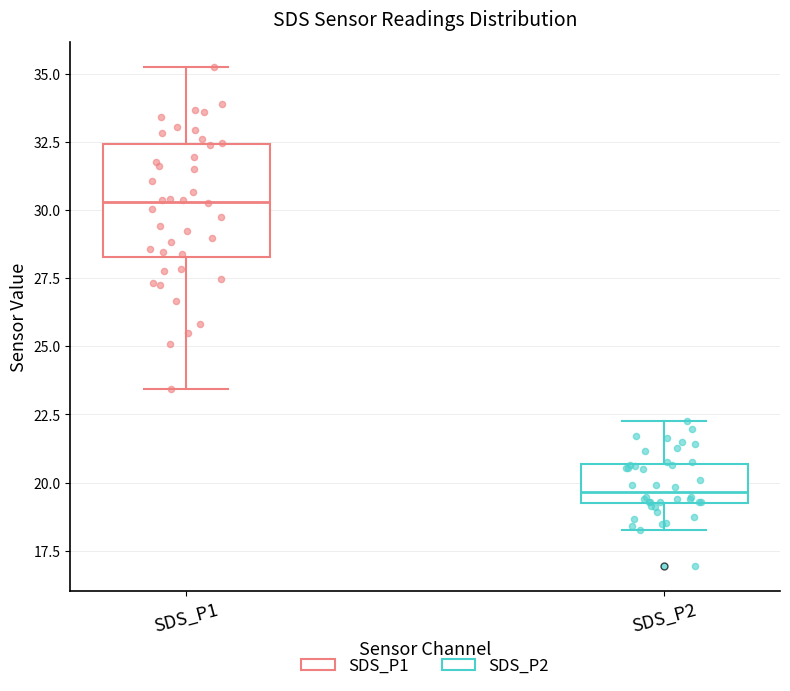

Reading left to right, read every box against the y-axis: the position of its median line, the range the box covers, and the ends of its whiskers. The values are not printed on the chart, so give them approximately, as read against the axis.

SDS_P1: median 30.5, box 28.5 to 32.5, whiskers 23.5 to 35.5
SDS_P2: median 19.5, box 19.0 to 20.5, whiskers 18.5 to 22.5